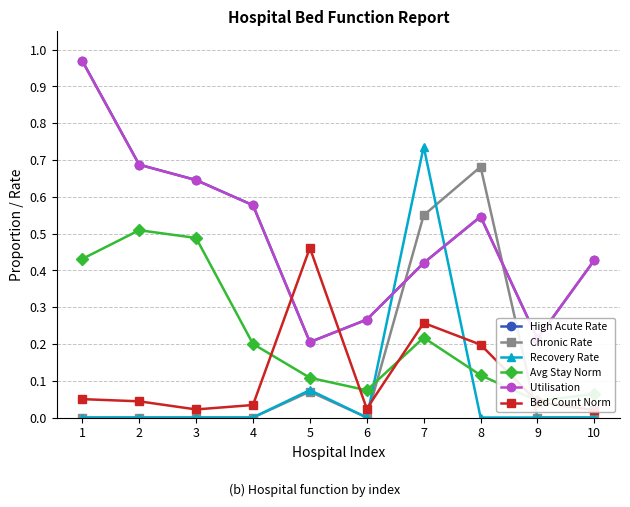

At which category does the chart reach its peak across all series?

1